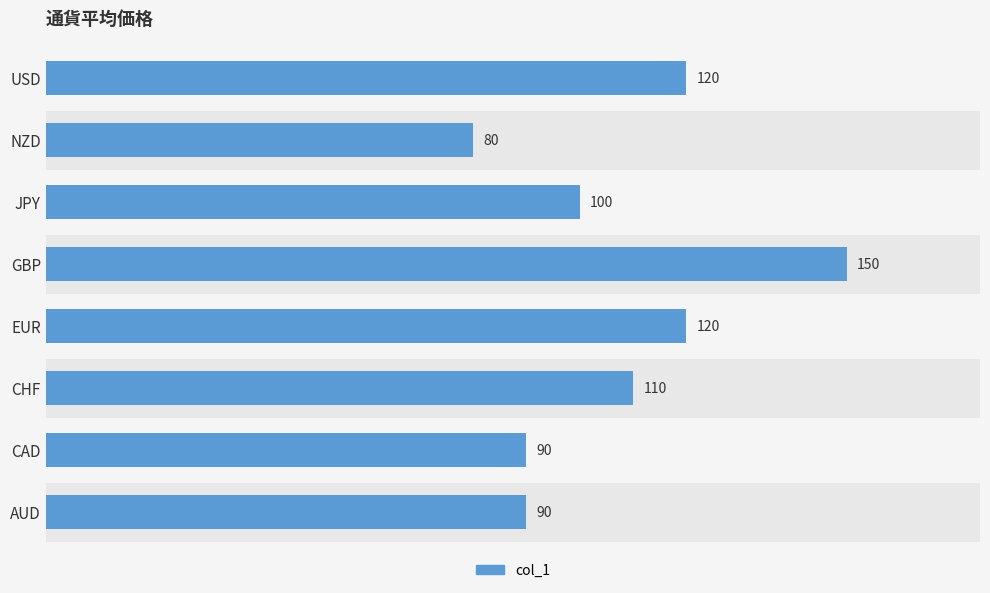

What is the approximate value at AUD, to the nearest 5?

90